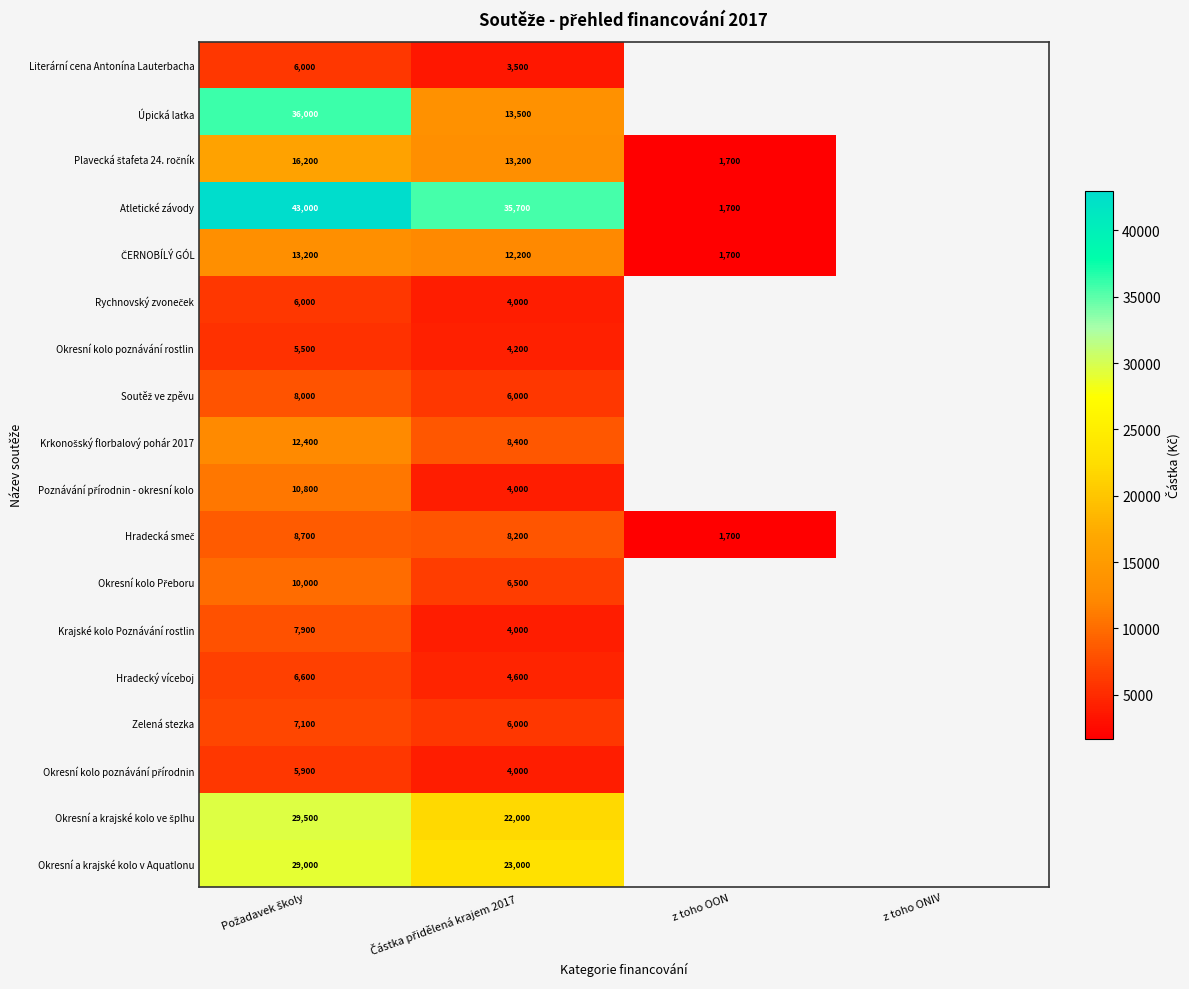

What is the difference between the highest and lowest values at Částka přidělená krajem 2017?

32200.0